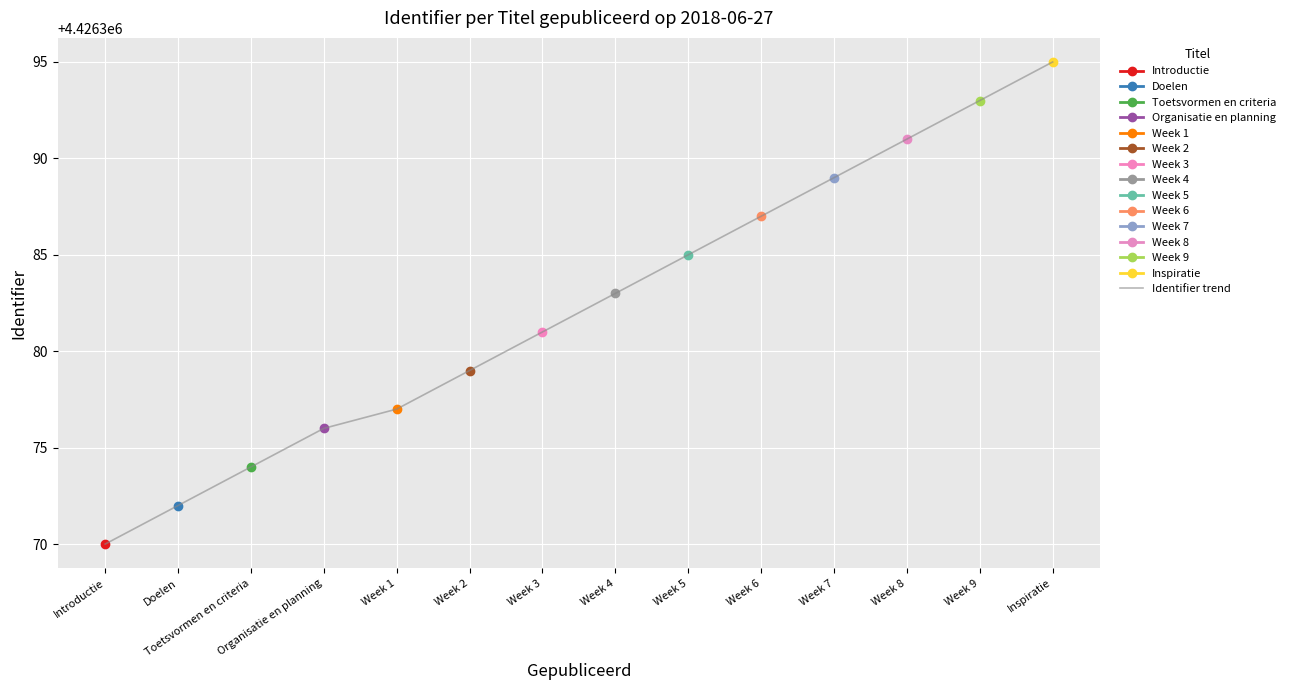

The value at Week 5 is 4426385. True or false?

True